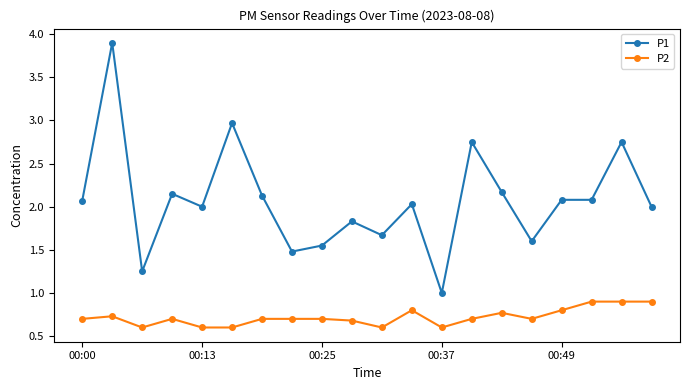

Which series has the largest range (max minus min)?

P1